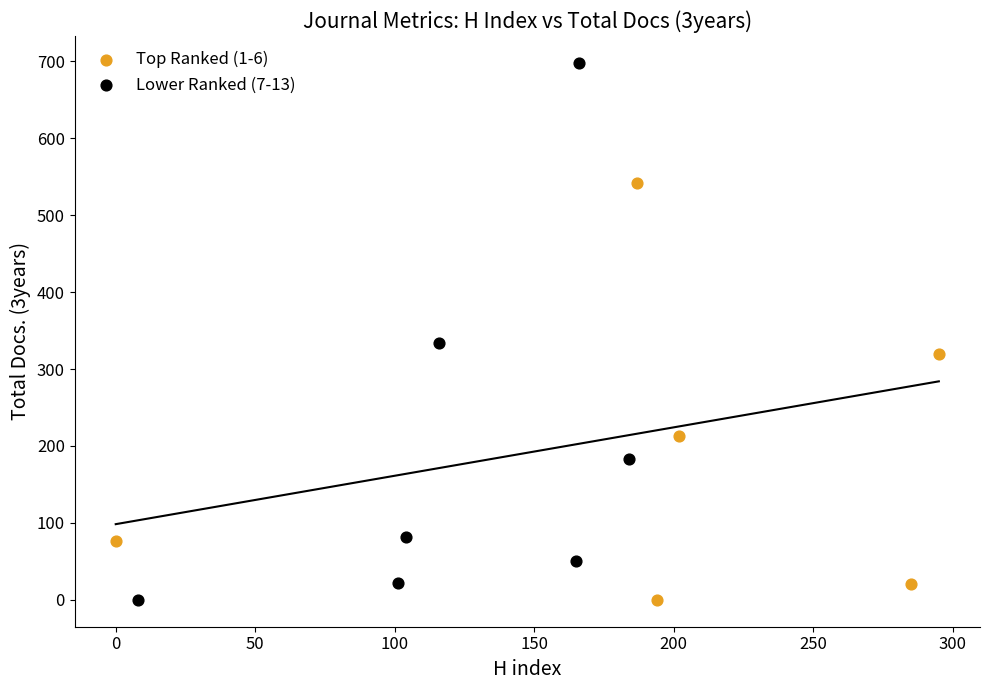

Which series has the widest spread of Y values?

Lower Ranked (7-13)